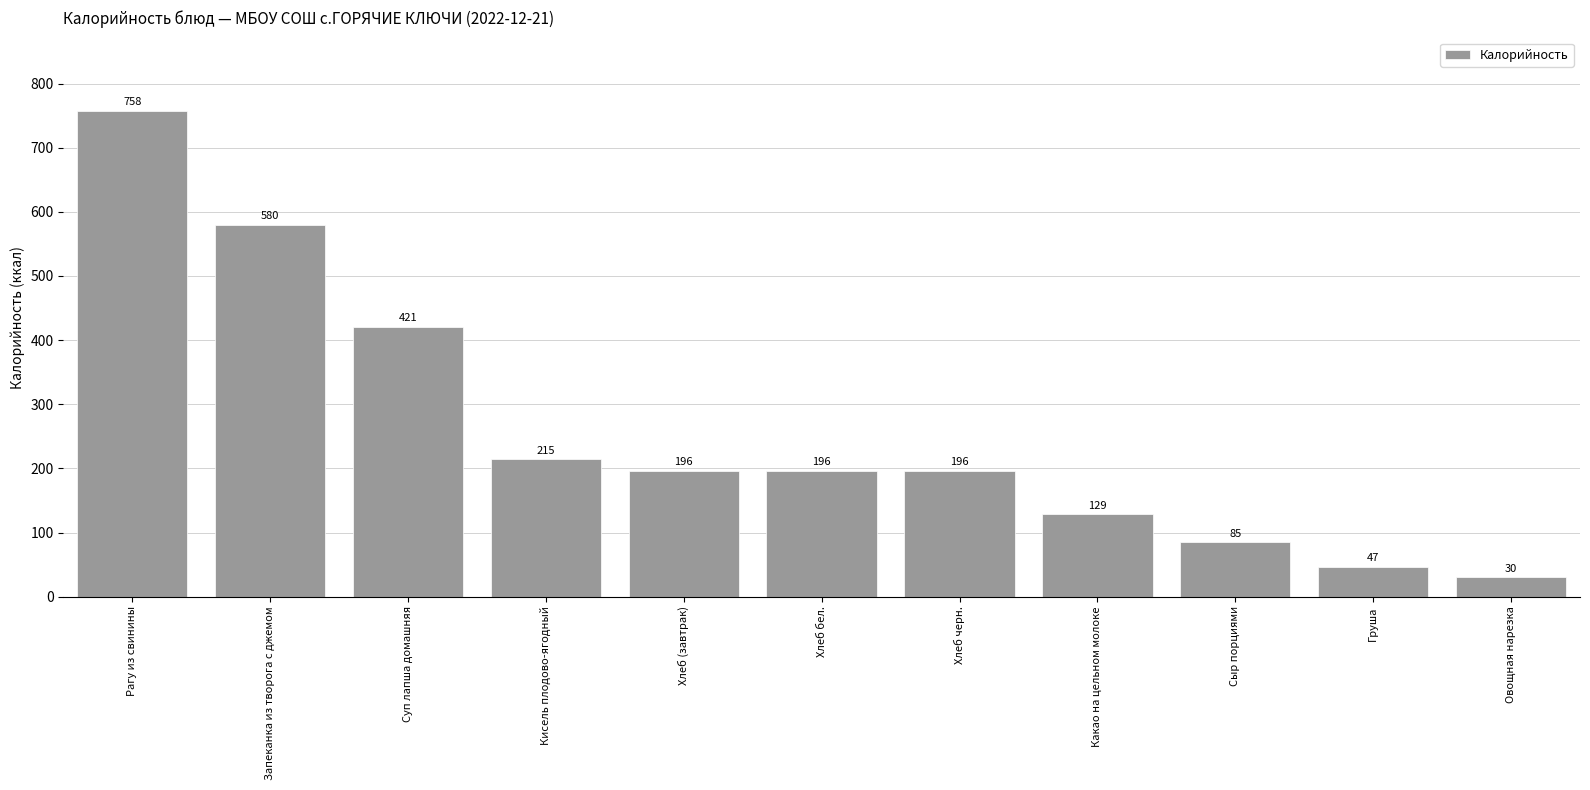

Which label corresponds to the largest value in the chart?

Рагу из свинины